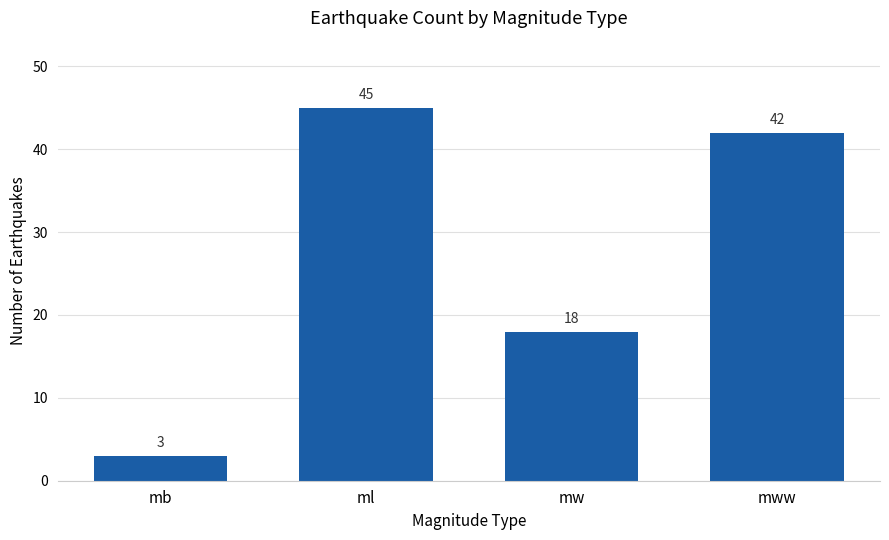

What is the approximate value at mw?

18